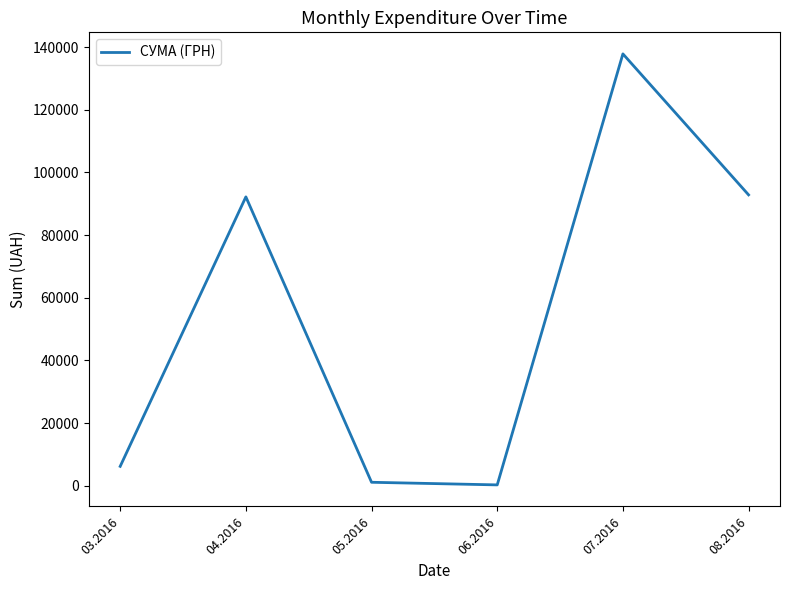

The value at 08.2016 is 19598.0. True or false?

False